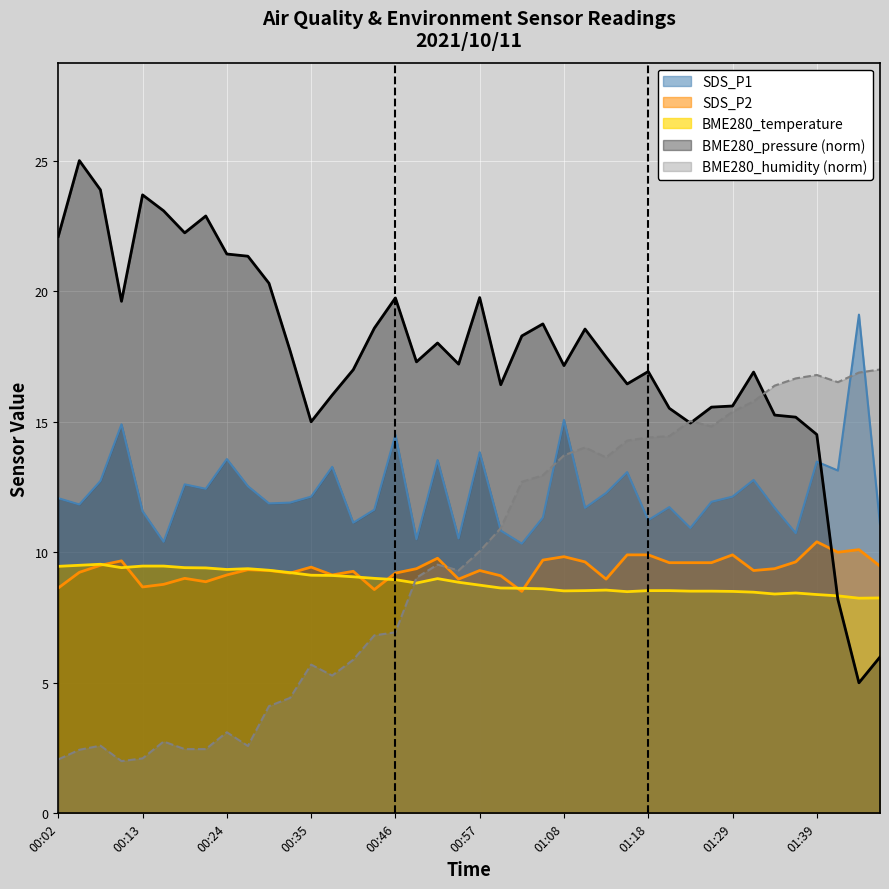

What are all the series names shown in the legend?

SDS_P1, SDS_P2, BME280_temperature, BME280_pressure (norm), BME280_humidity (norm)